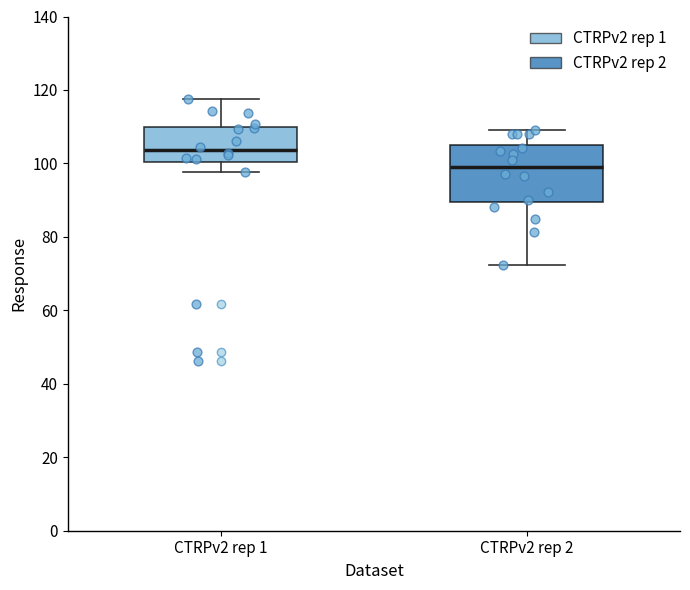

Which box has the lowest median line?

CTRPv2 rep 2